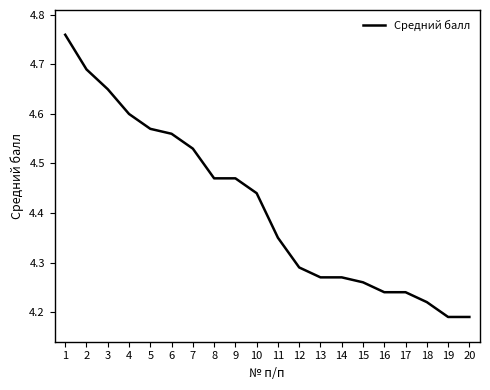

Approximately how many times larger is the value at 14 compared to 11?

1.0